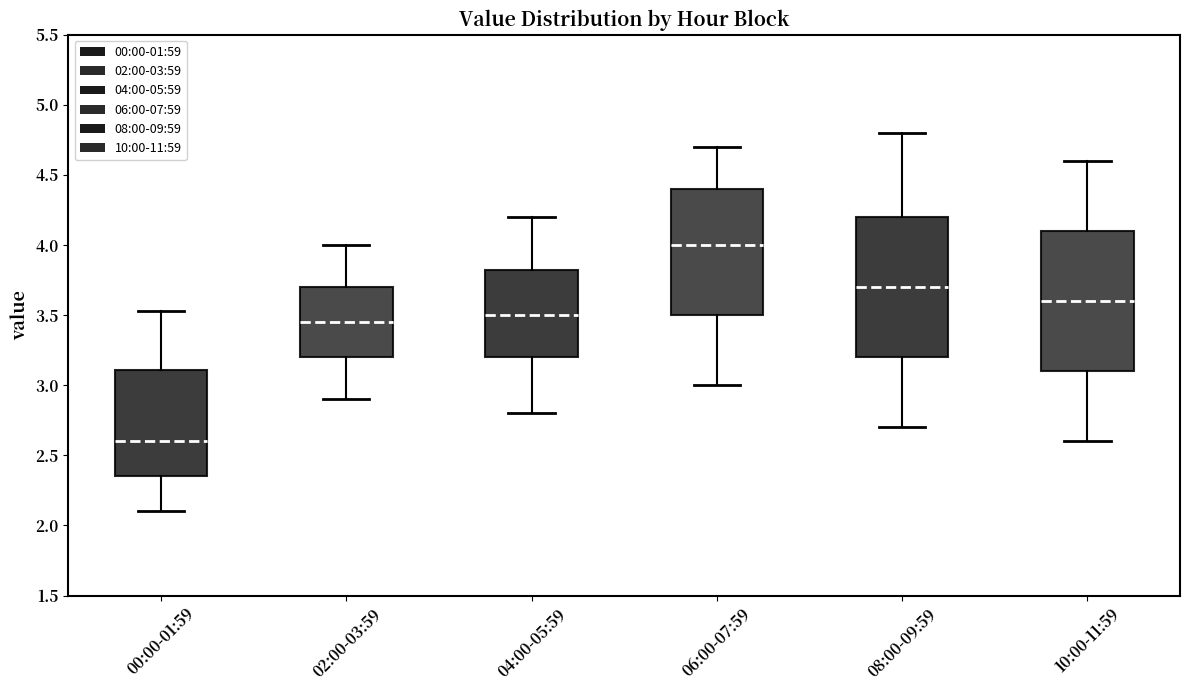

Where is the upper edge of the box for 06:00-07:59 on the y-axis? The values are not printed on the chart, so give them approximately, as read against the axis.

4.40